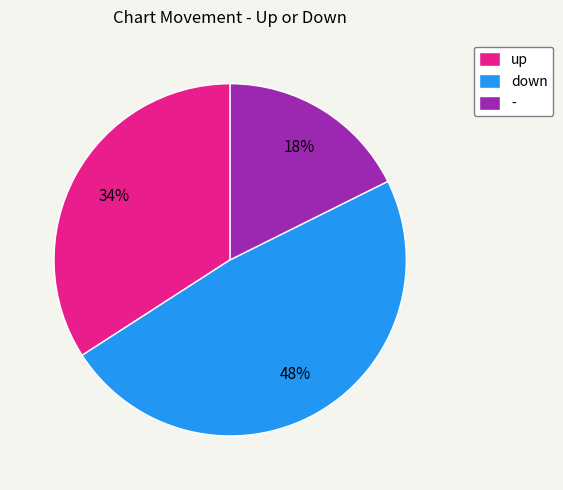

Is it true that - is 32% of the pie?

False